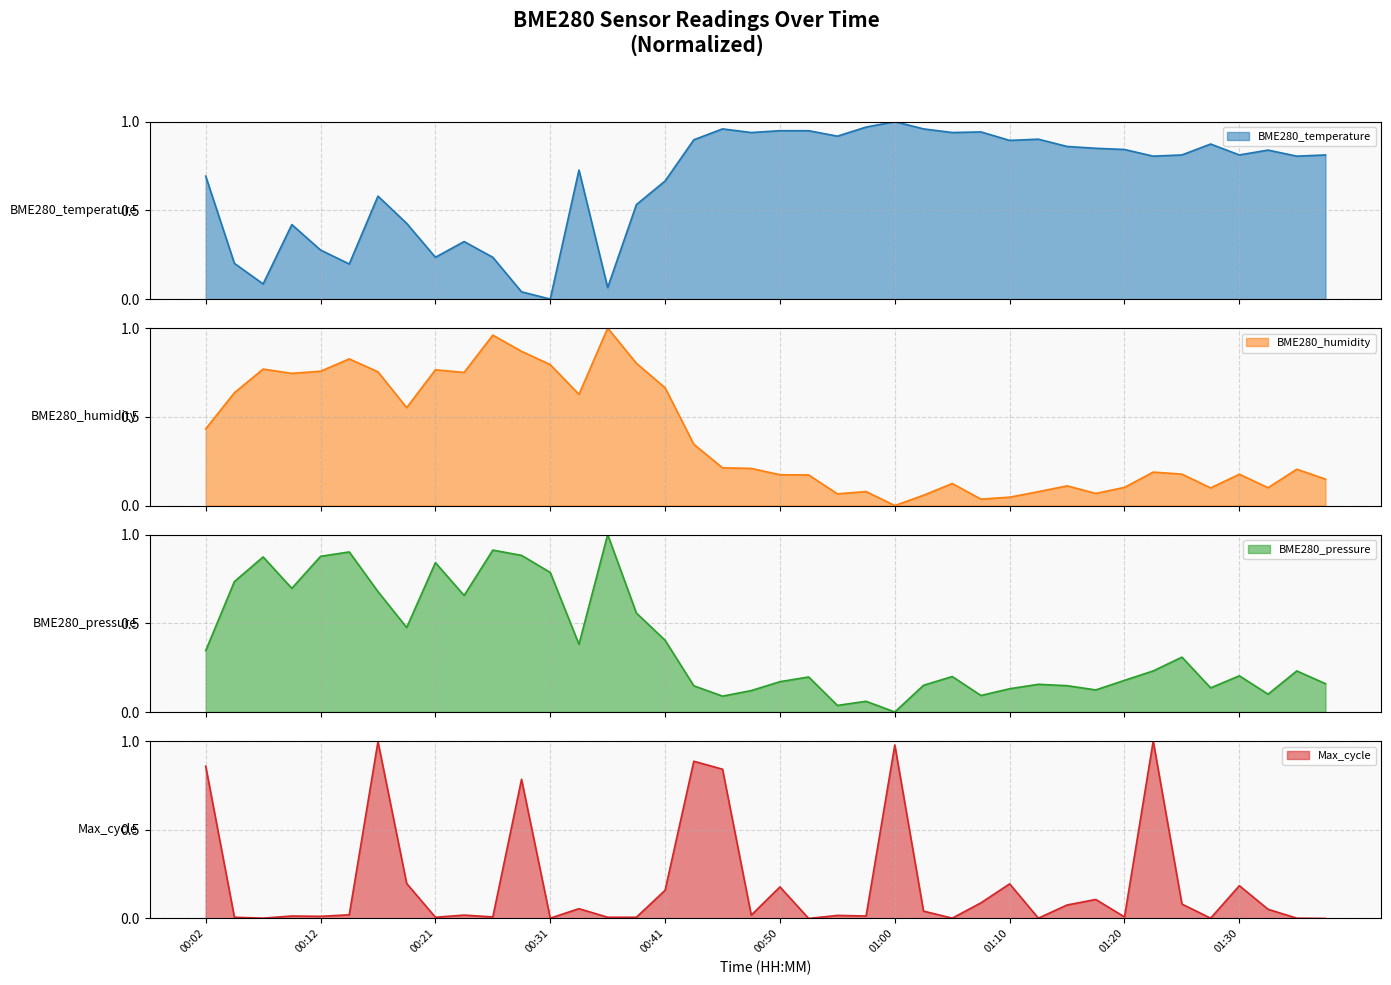

True or false: Max_cycle and BME280_pressure cross at least once.

True